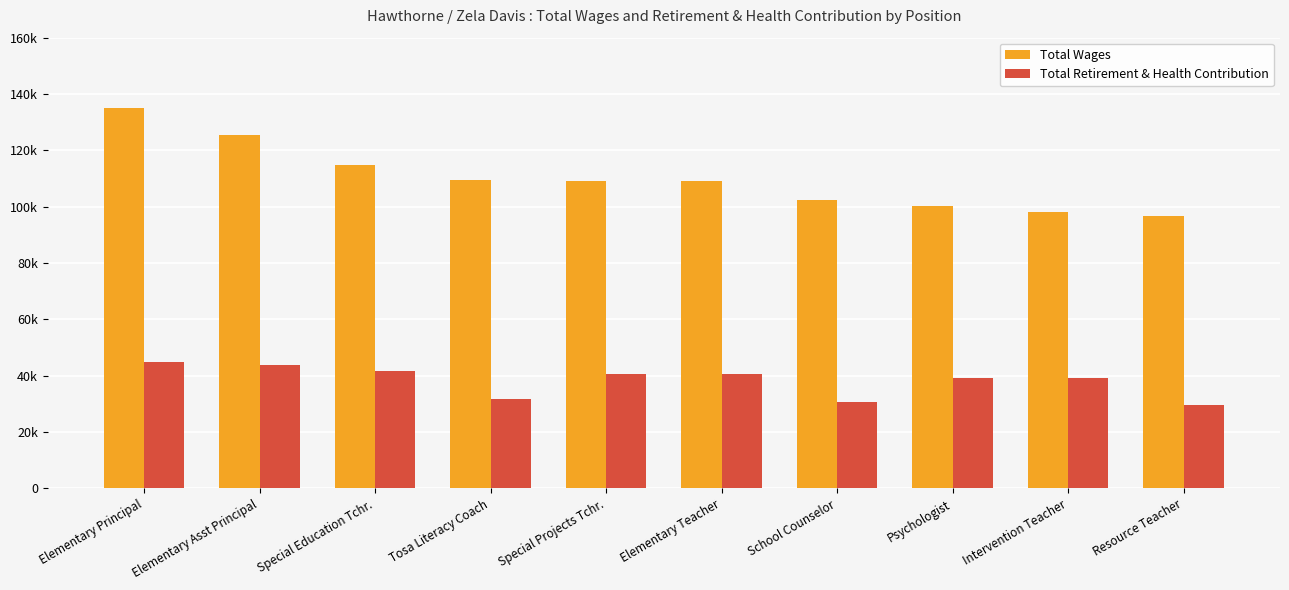

Read the Total Wages value at Elementary Principal, to the nearest 10.

135140